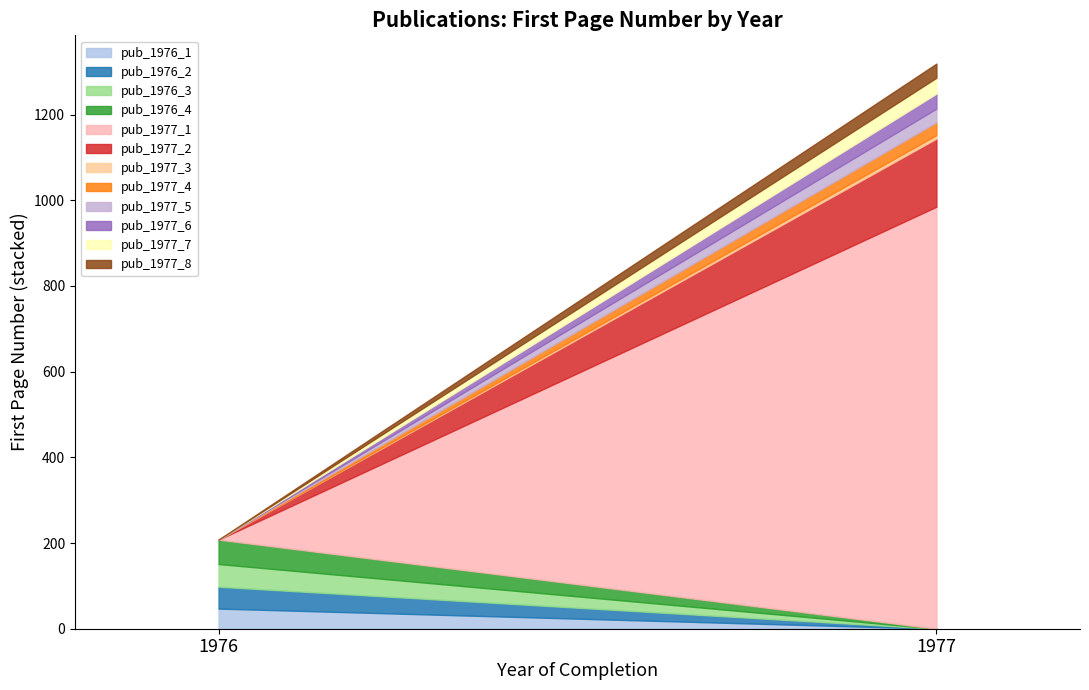

At which category is the sum across all series the highest?

1977